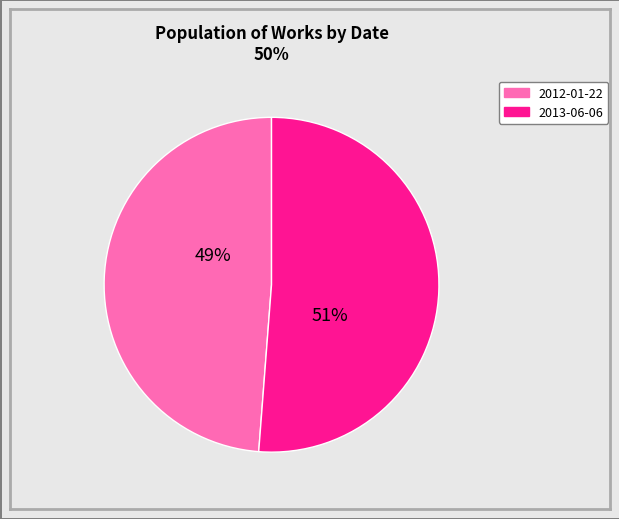

How many segments does this pie chart have?

2